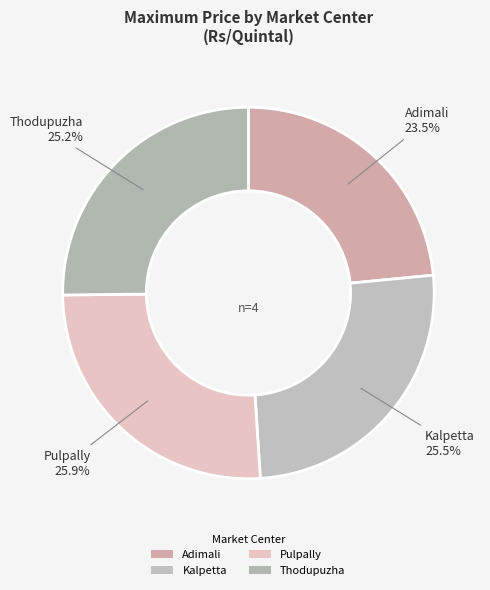

Is it true that Pulpally is 19% of the pie?

False